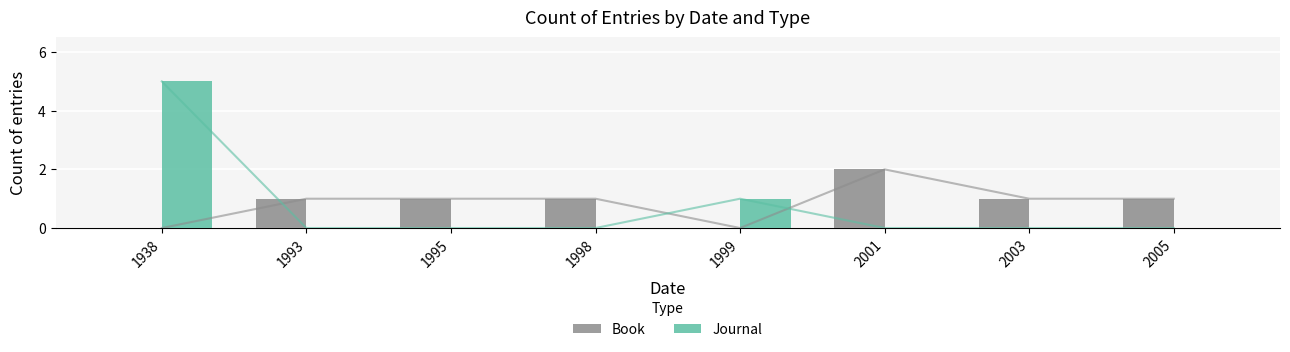

Rank the series by their maximum value, from highest to lowest.

Journal, Book